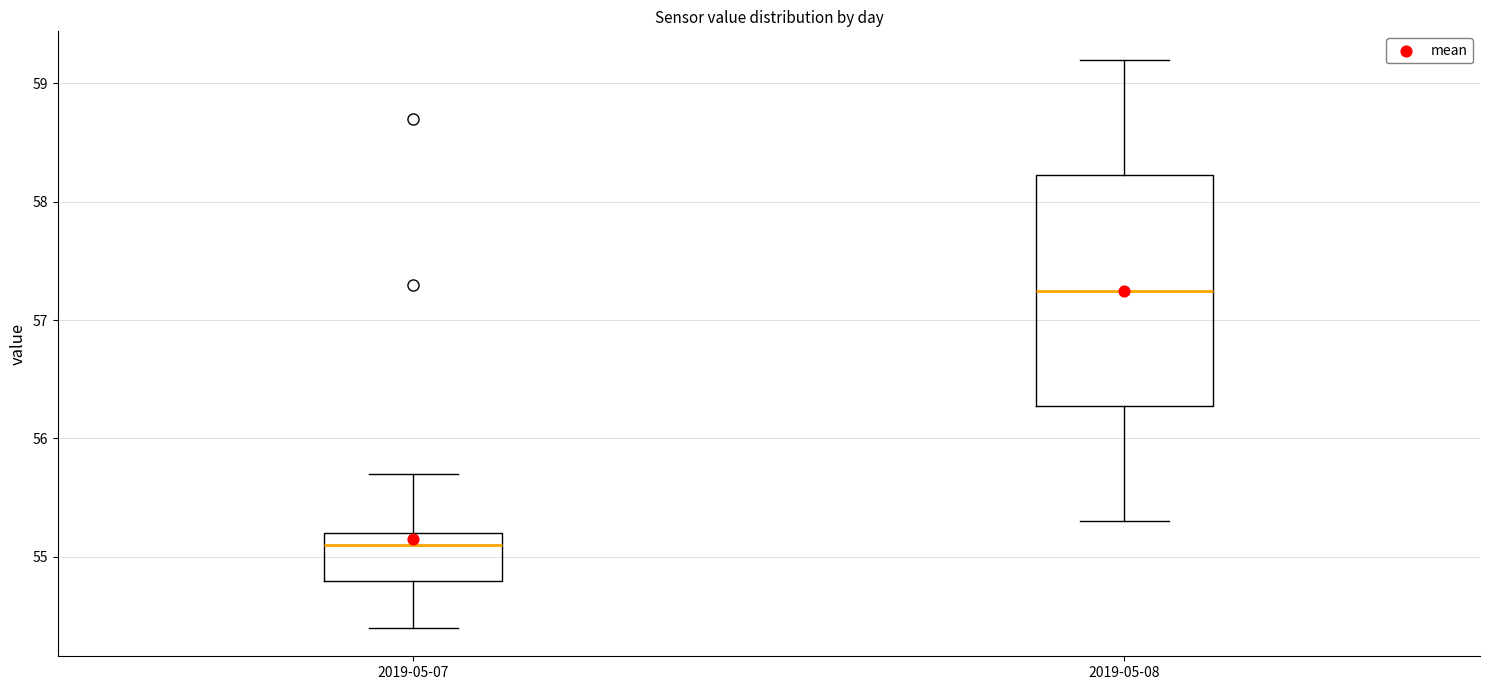

Which box's median line is the highest?

2019-05-08